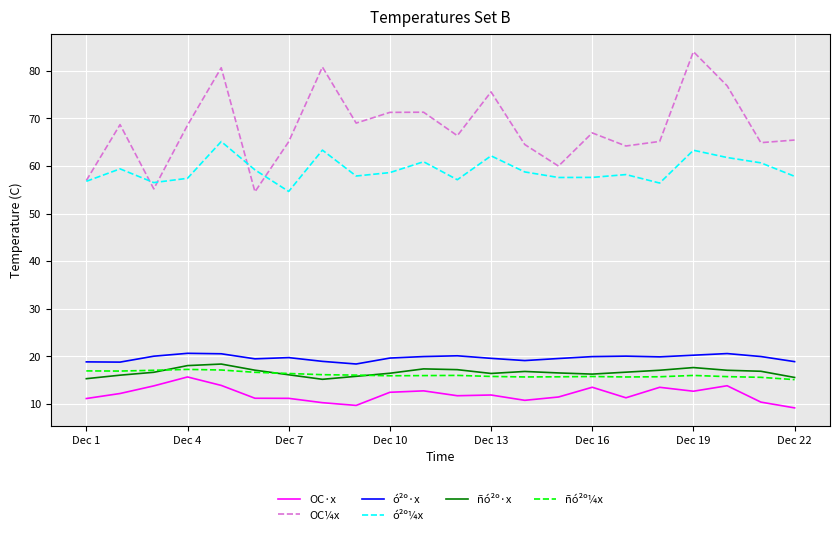

True or false: ó²º¼x and ó²º·x cross at least once.

False